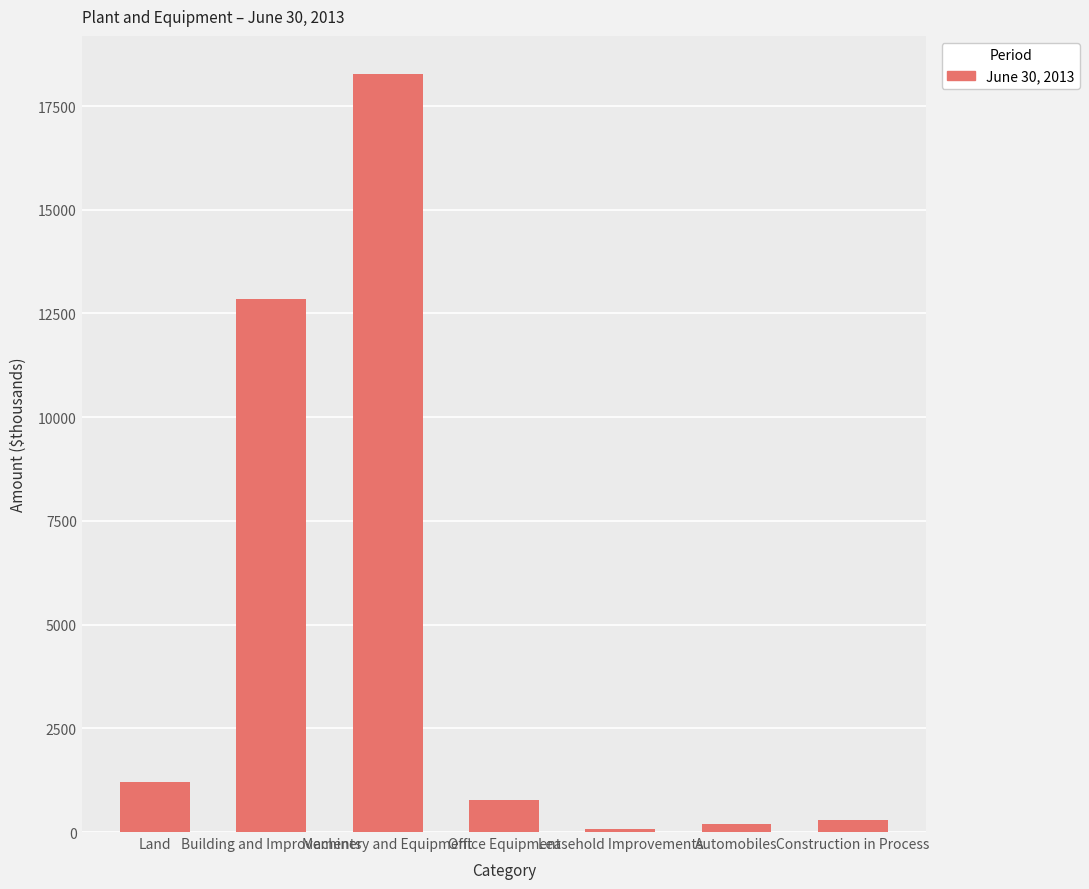

How many data points are less than 766?

3